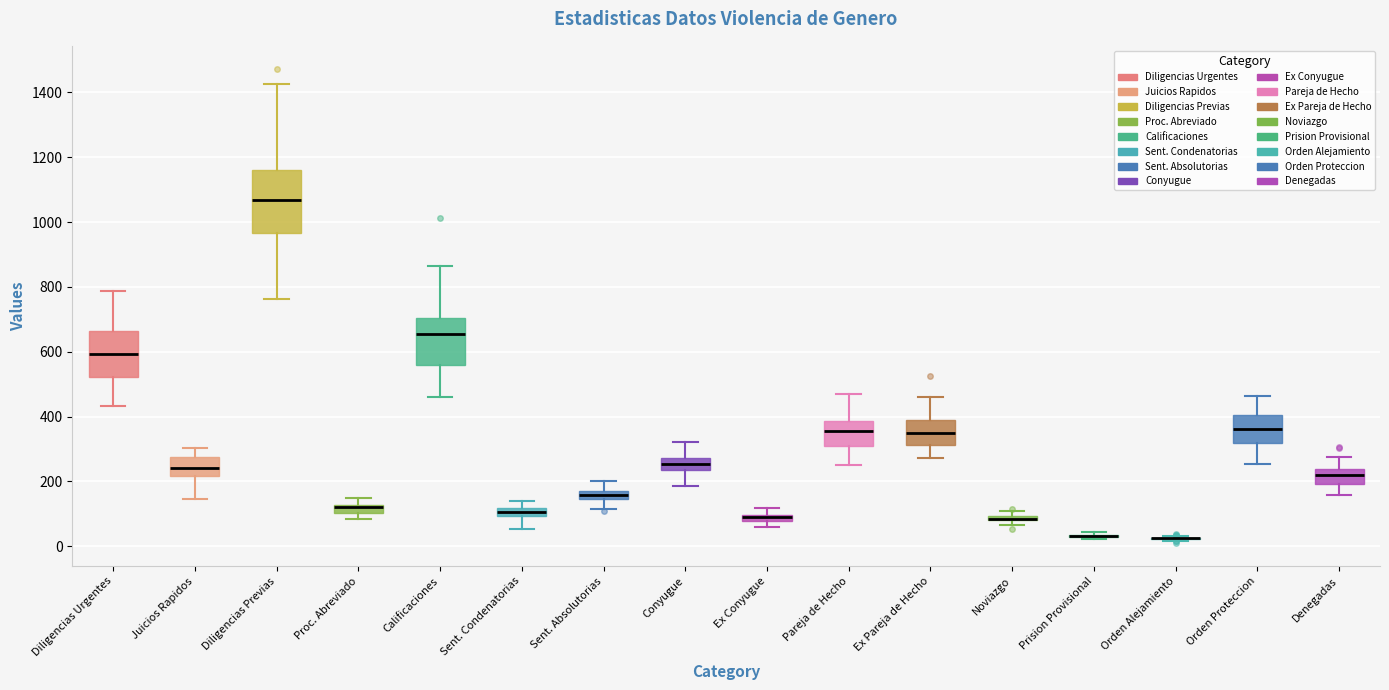

Comparing the boxes themselves (not the whiskers), which one is the tallest?

Diligencias Previas